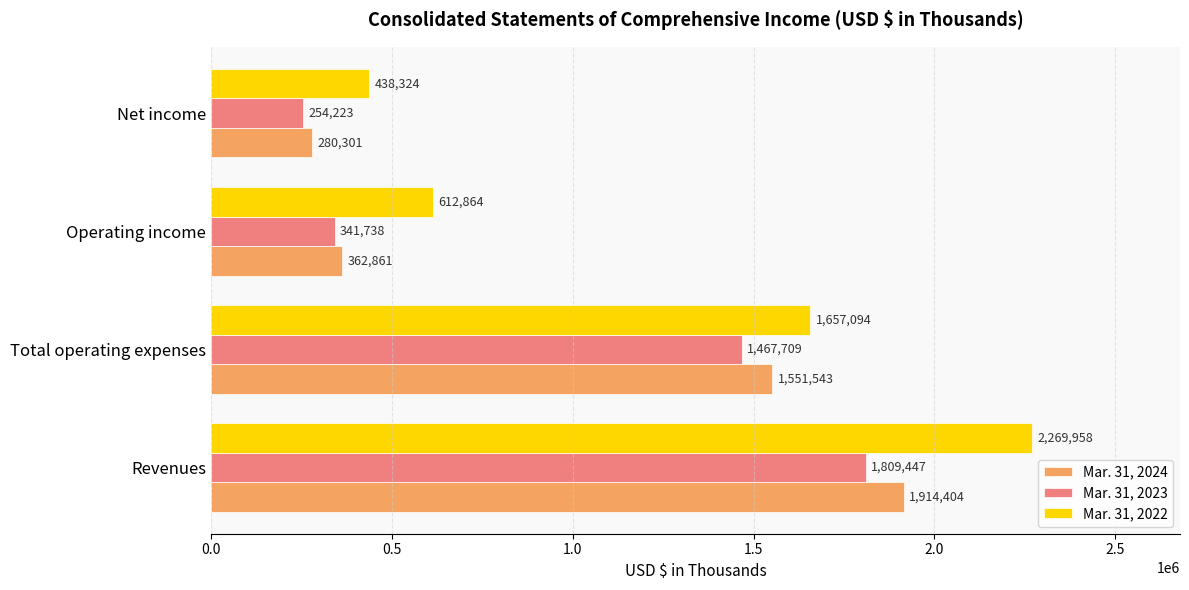

What is the average value of the Mar. 31, 2022 series?

1244560